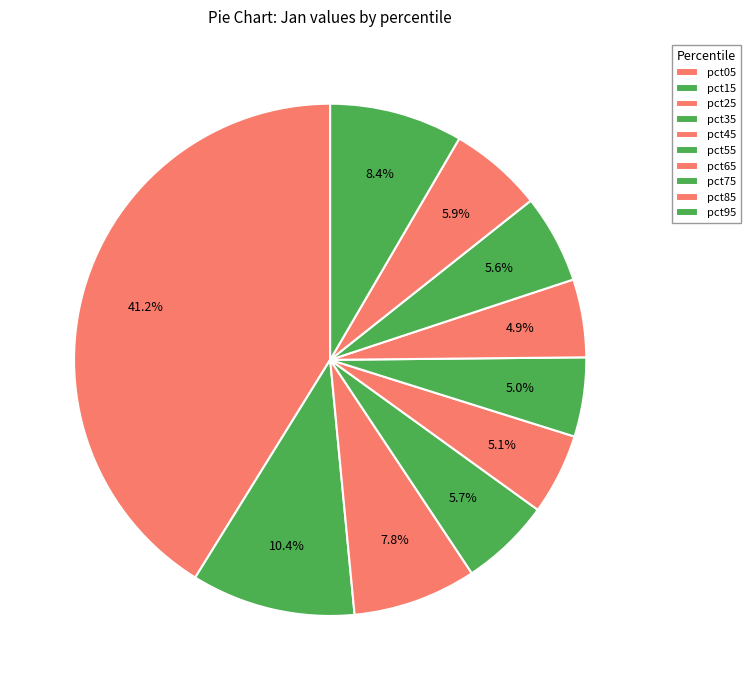

To the nearest percent, what is the combined percentage of pct95 and pct55?

13%